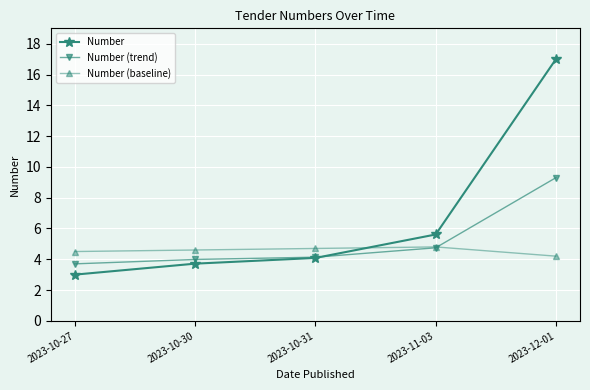

Is it true that Number (baseline) equals 4.8 at 2023-11-03?

True